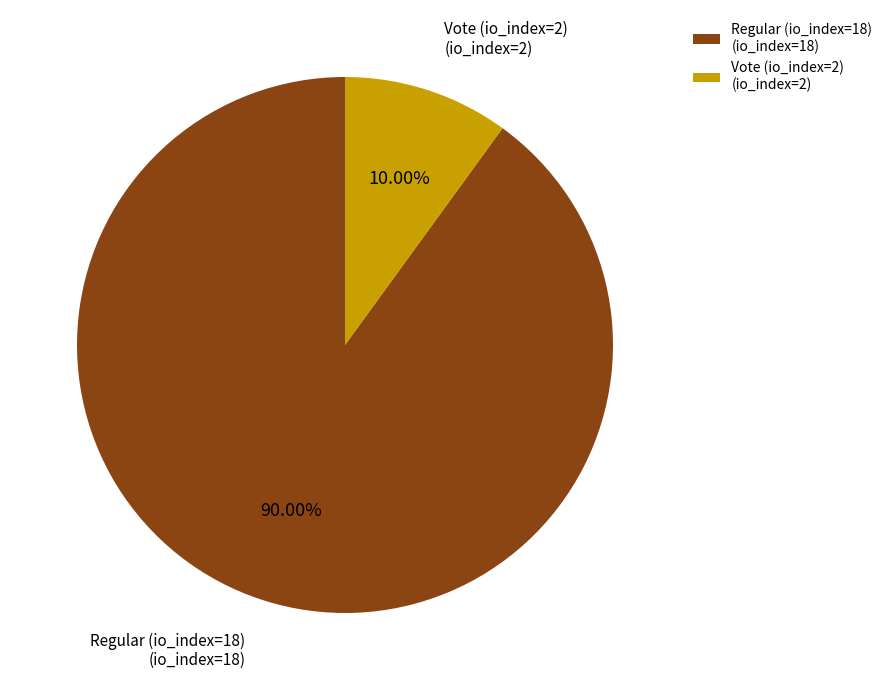

Which has a higher value, Regular (io_index=18) or Vote (io_index=2)?

Regular (io_index=18)